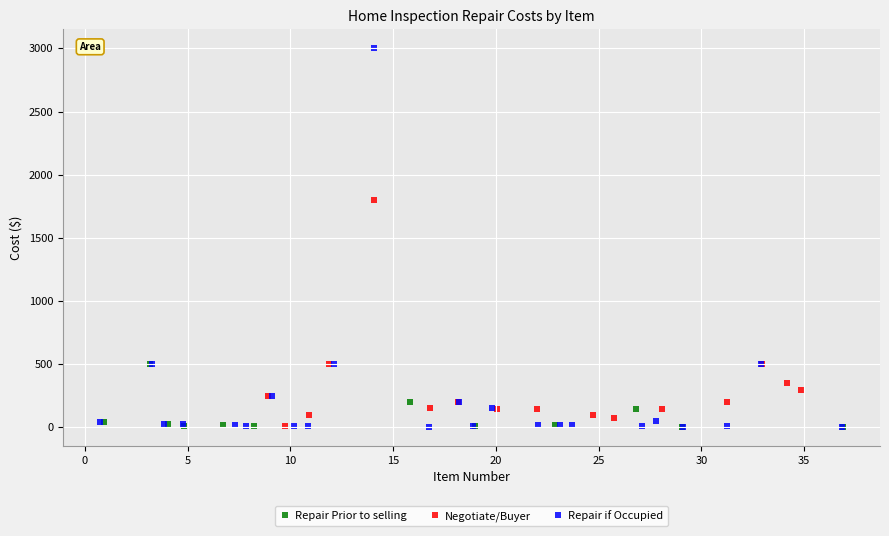

Which series has the largest Y range (max minus min)?

Repair if Occupied